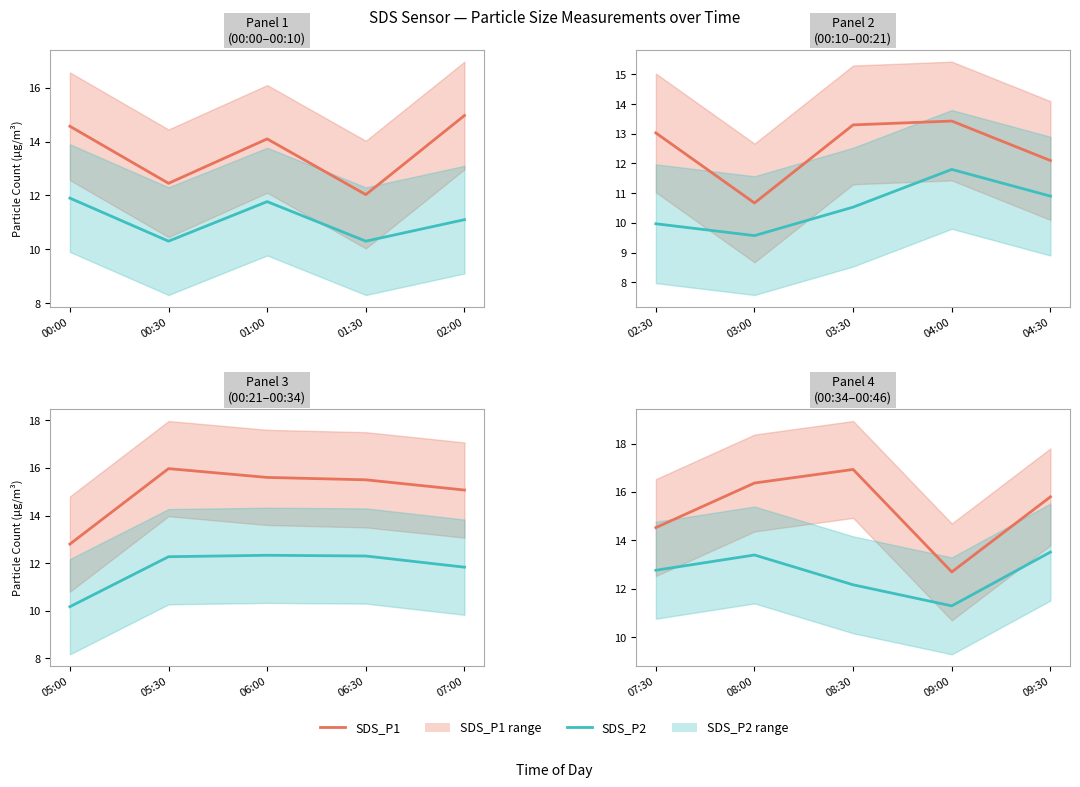

In SDS_P1, how many points are lower than both neighbors (excluding endpoints)?

1